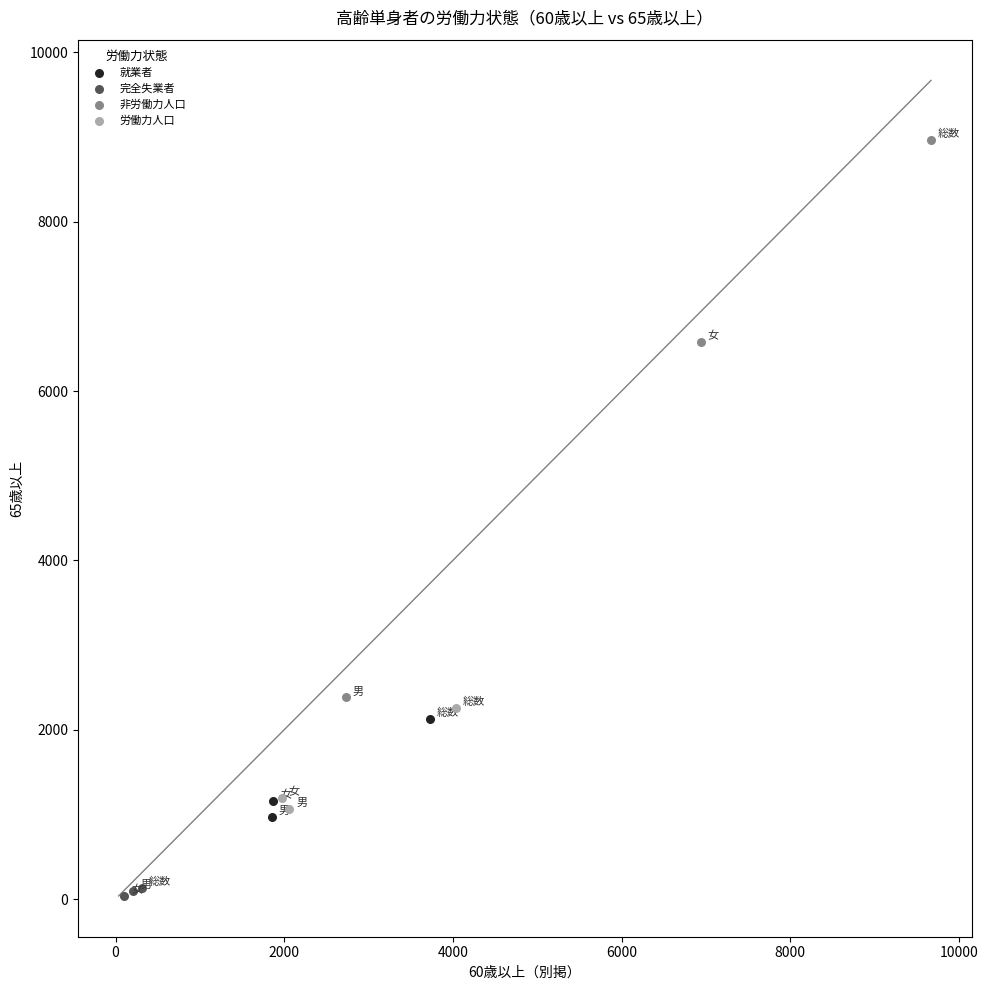

Which series contains the lowest Y value?

完全失業者